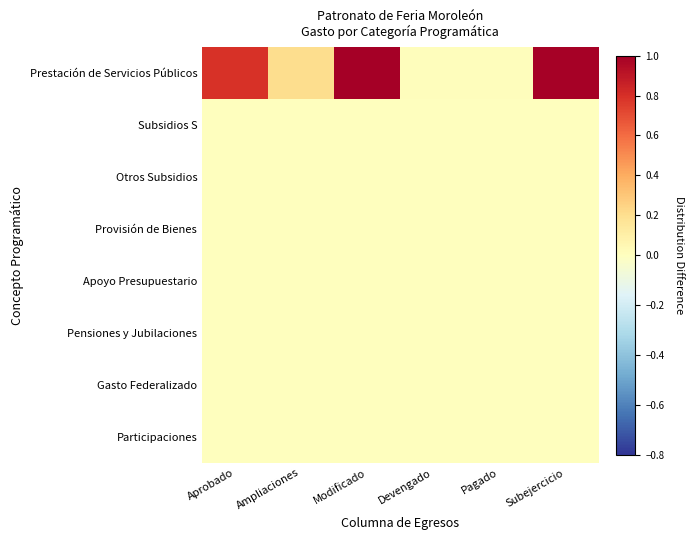

Which has a higher value, Modificado or Pagado?

Modificado